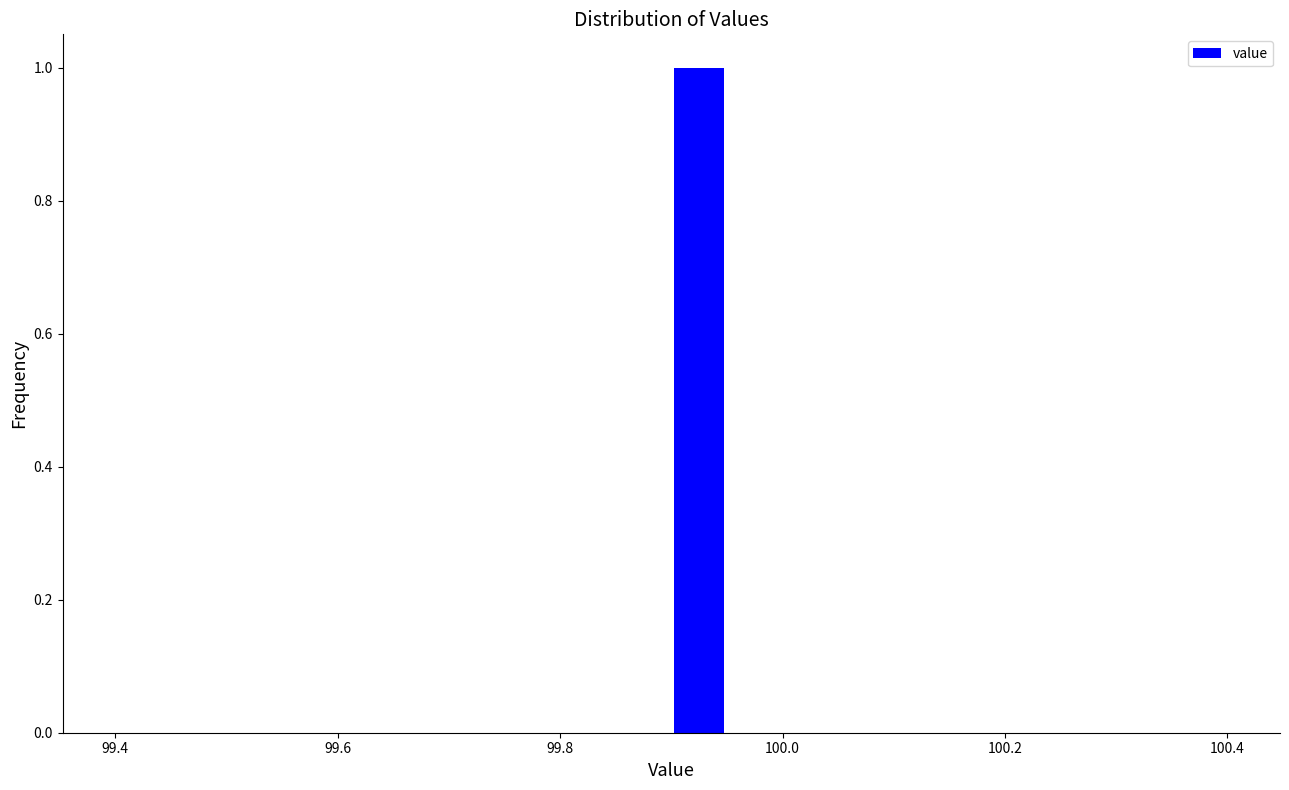

Around what value on the x-axis is the tallest bar? Give the approximate position of its centre, as read against the axis.

99.92